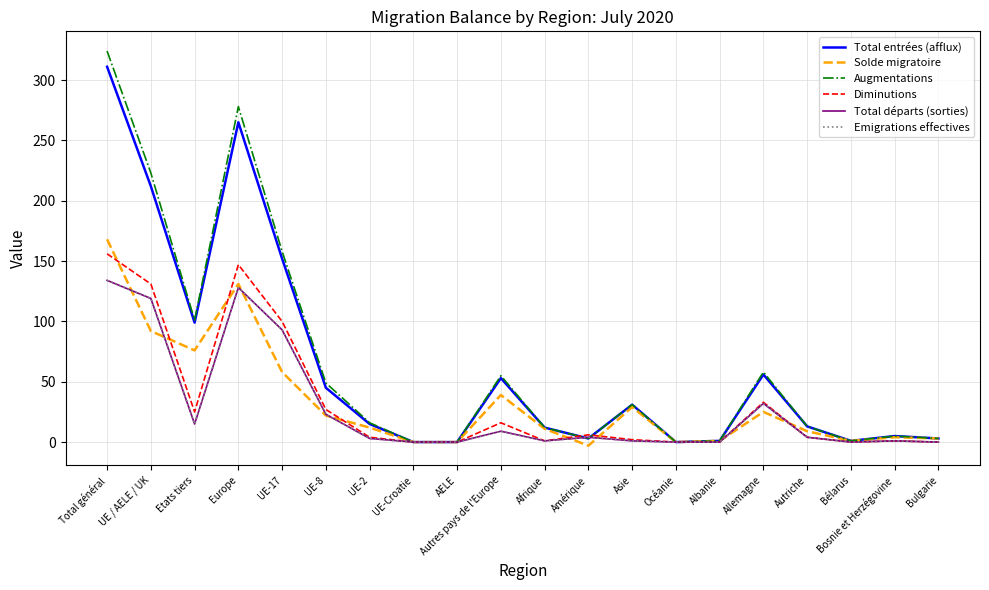

In Solde migratoire, how many points are lower than both neighbors (excluding endpoints)?

4